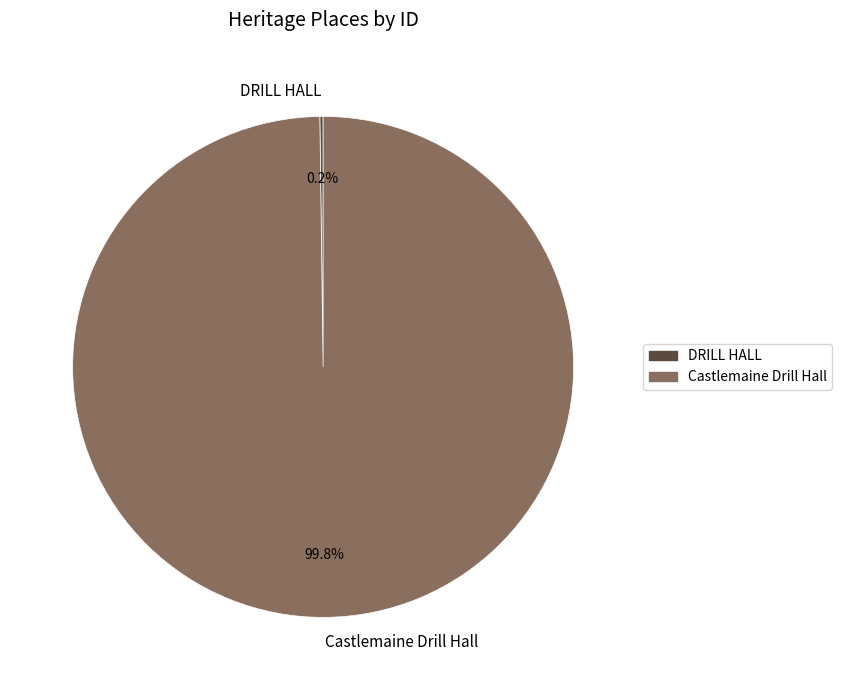

What portion of the pie excludes Castlemaine Drill Hall?

0.2%